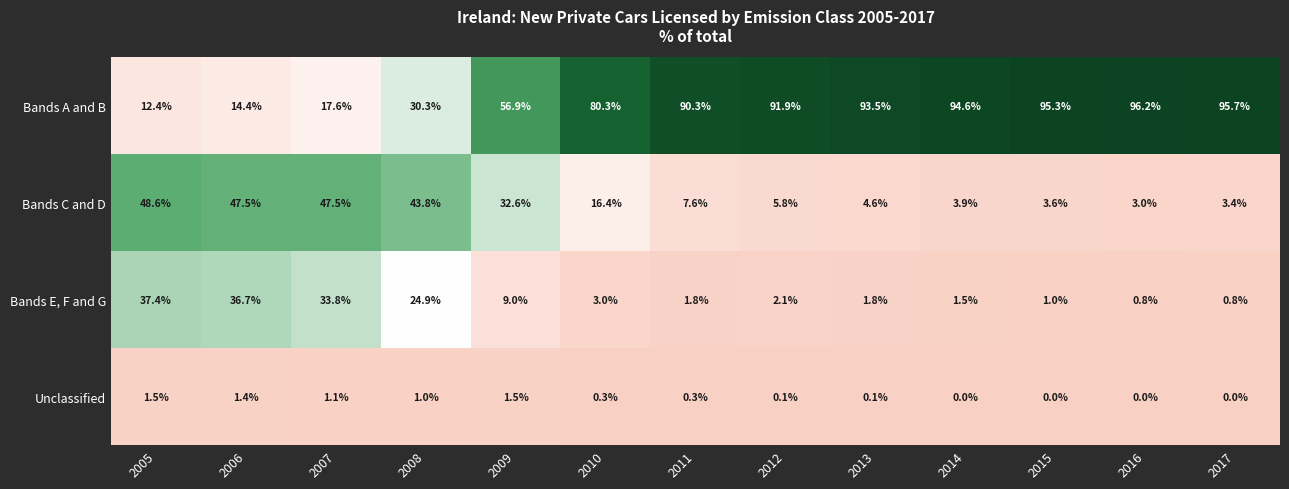

Which series changed the most between 2007 and 2016?

Bands A and B